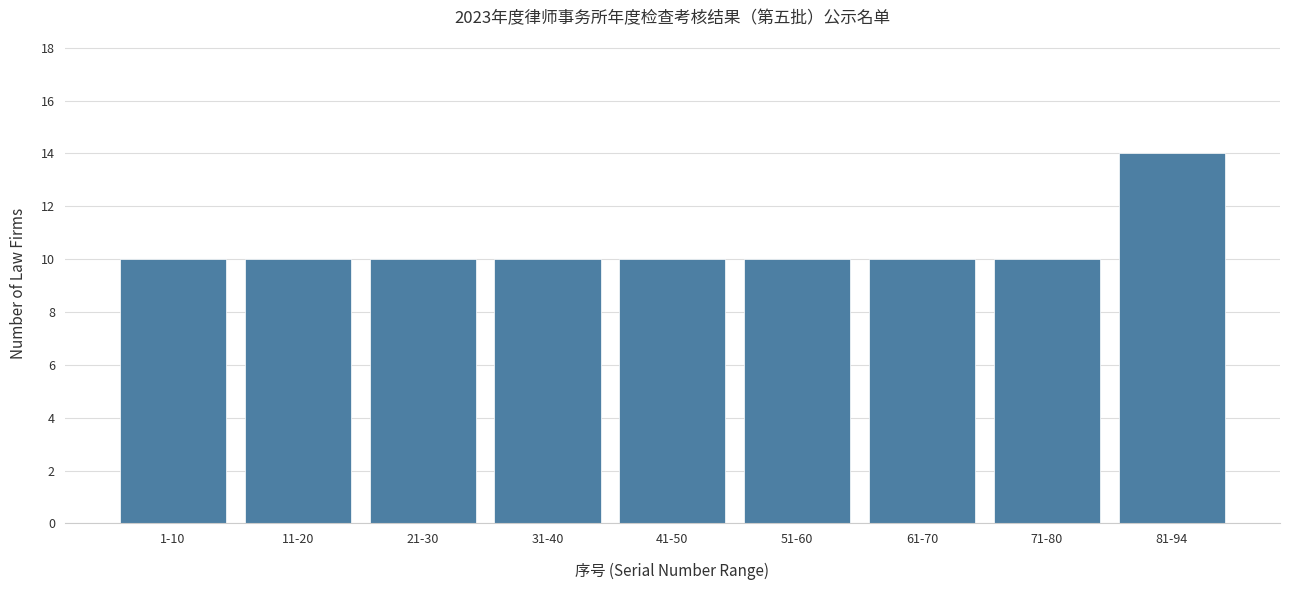

Reading left to right, list all the values displayed in this chart.

10	10	10	10	10	10	10	10	14